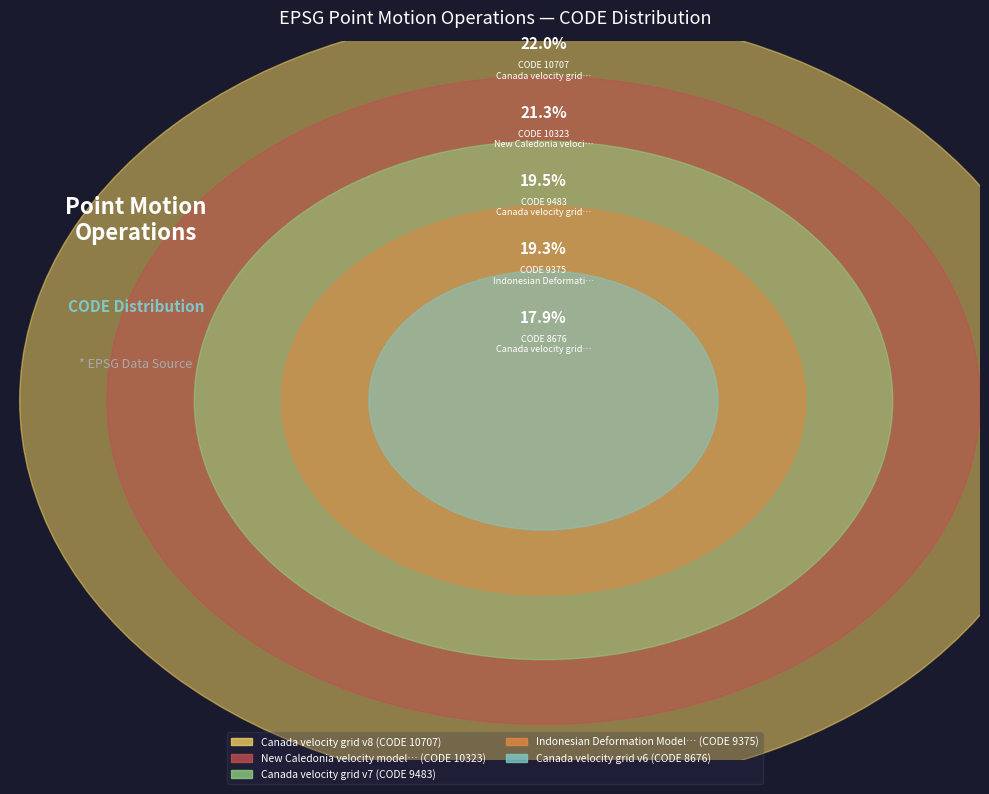

Is the sum of Canada velocity grid v7 and New Caledonia velocity model 2015 greater than half?

No